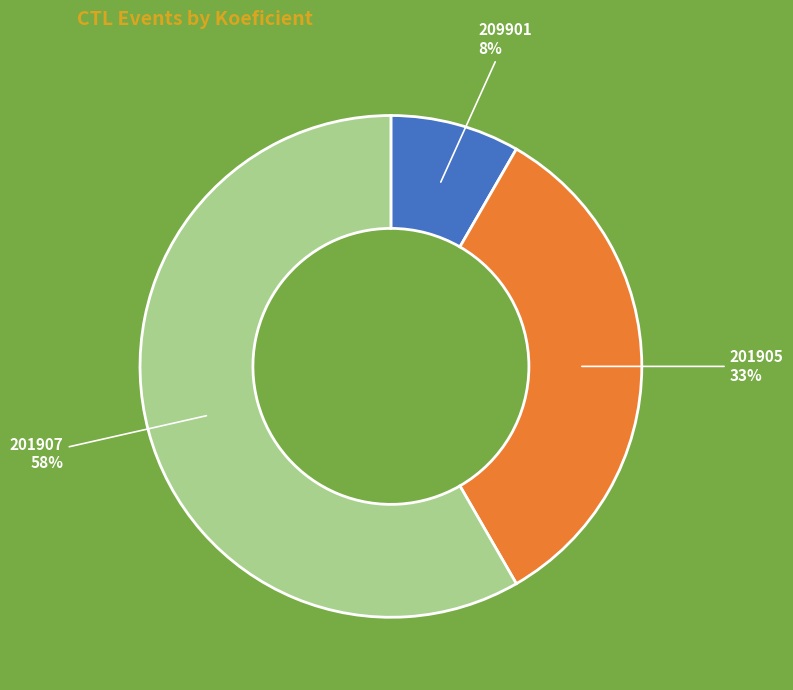

Rank the categories by value from lowest to highest.

209901, 201905, 201907